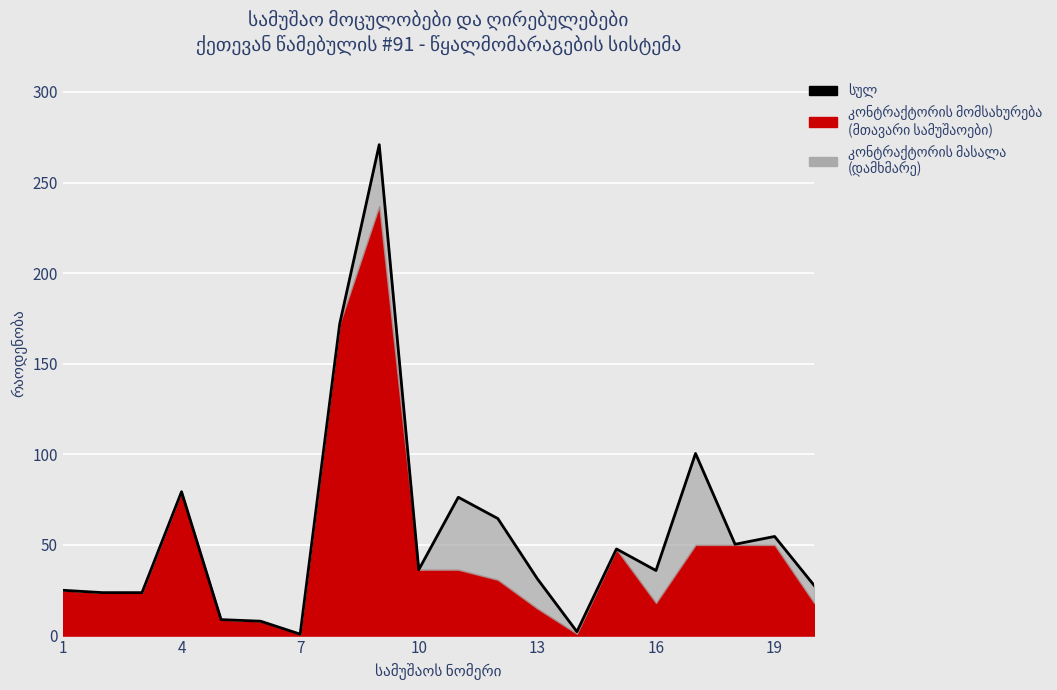

How many data points are less than 36?

10